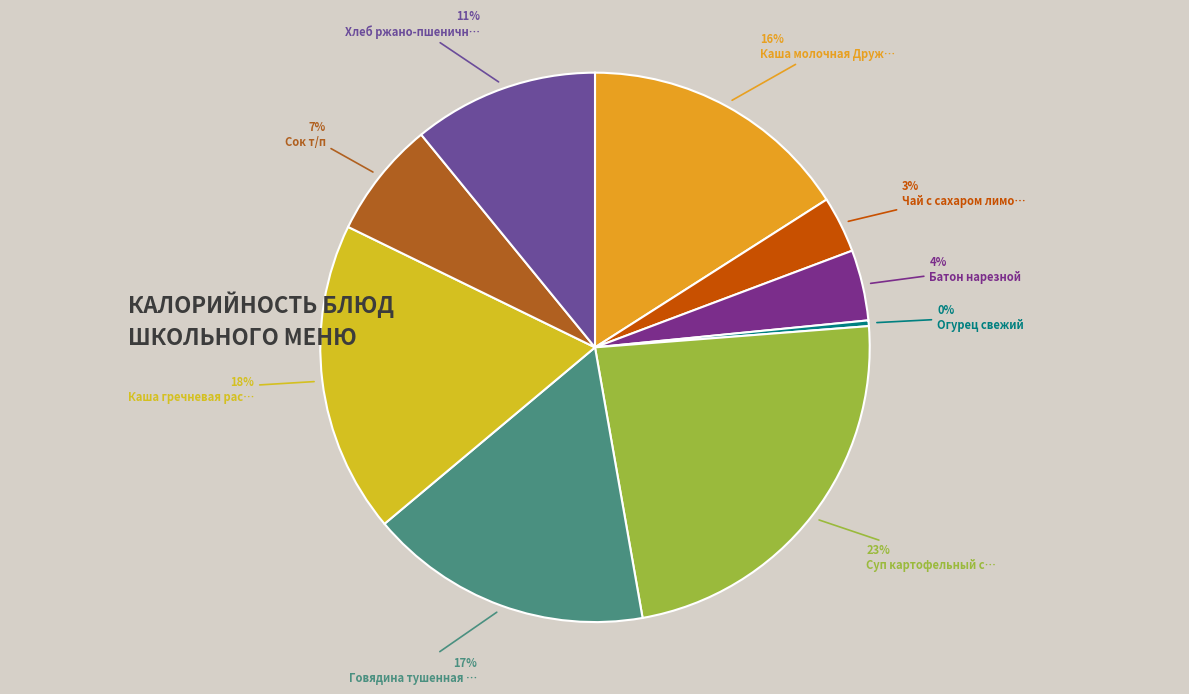

Count the number of slices in the pie.

9